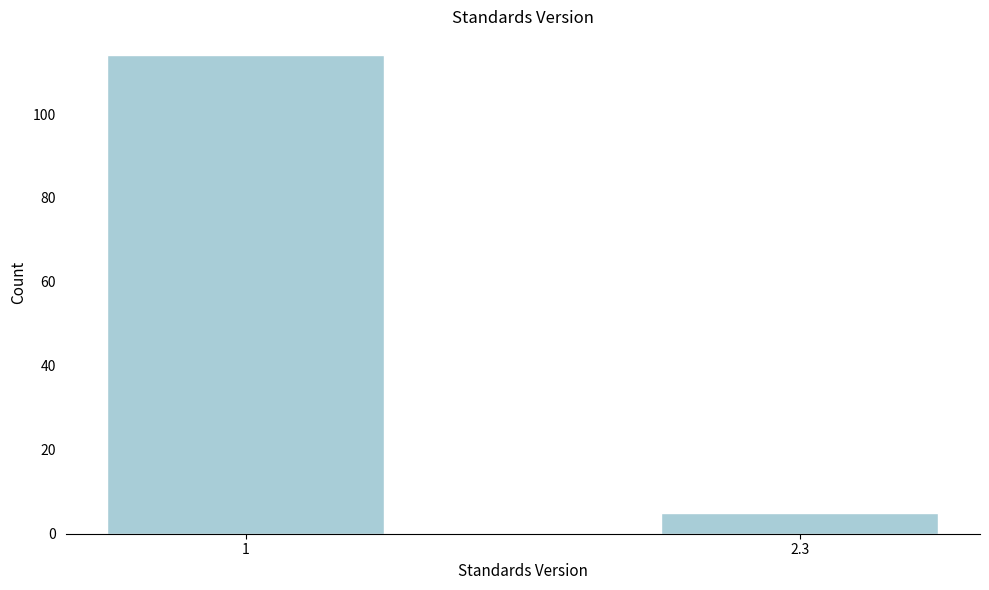

Reading left to right, extract all data points from this chart.

1=114	2.3=5